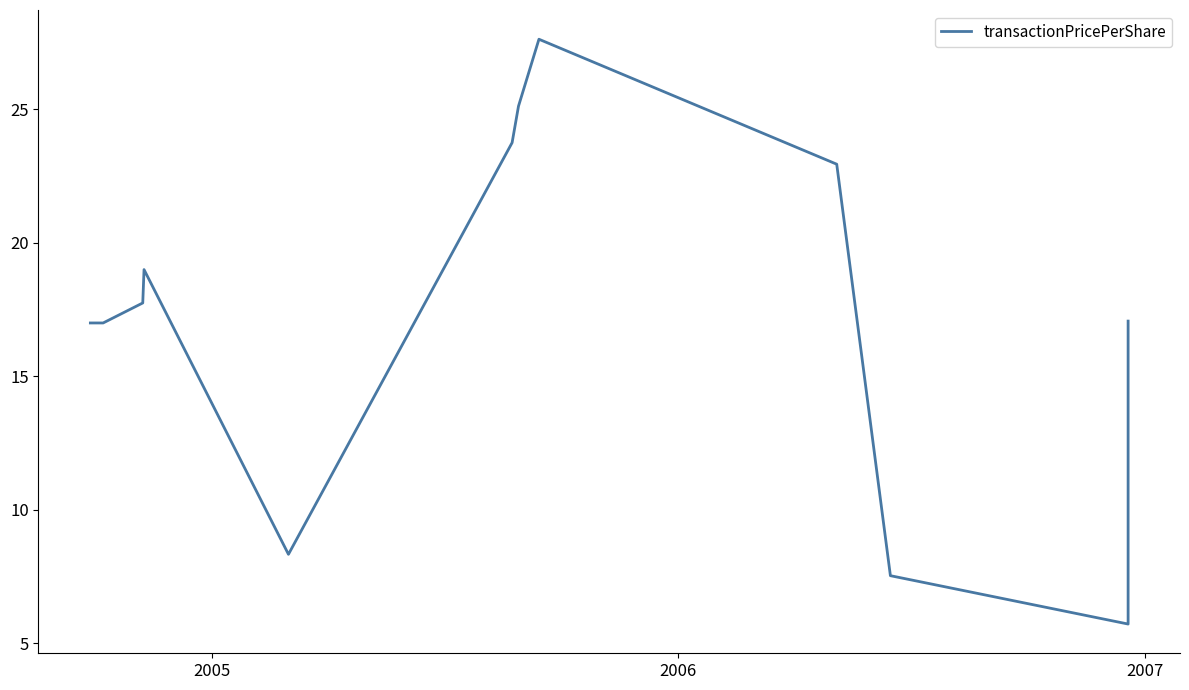

What is the average value?

17.4